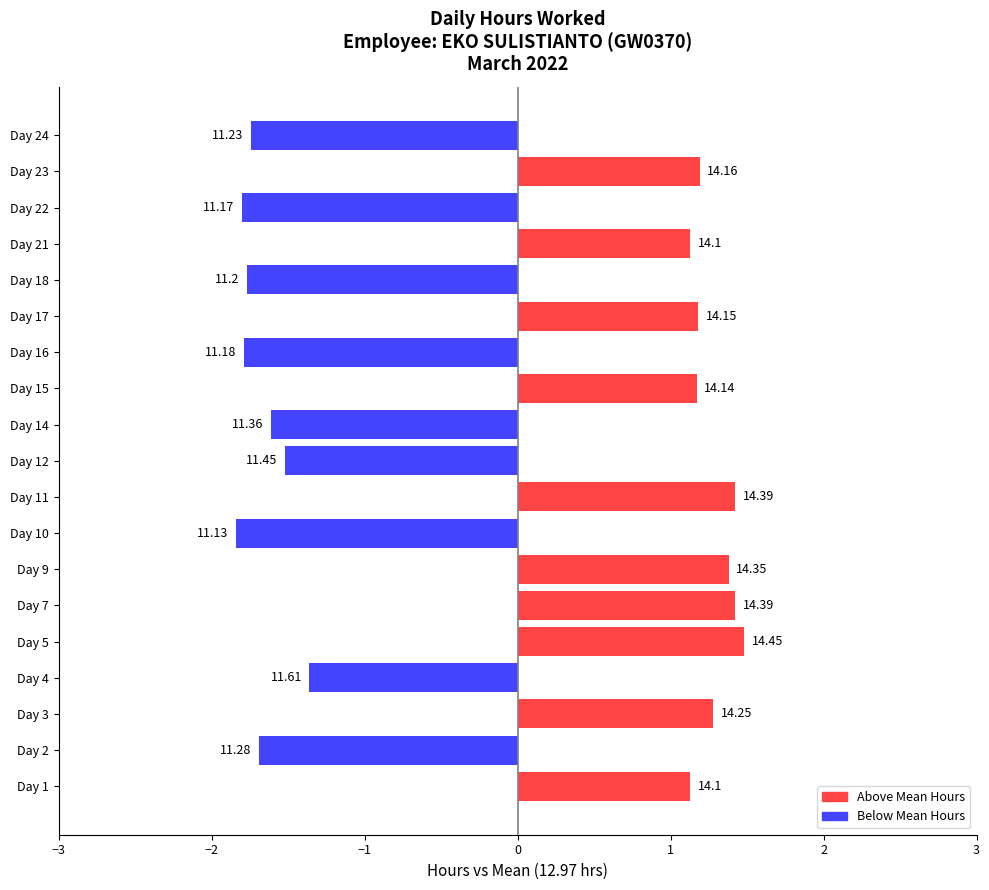

Are the bars horizontal?

Yes